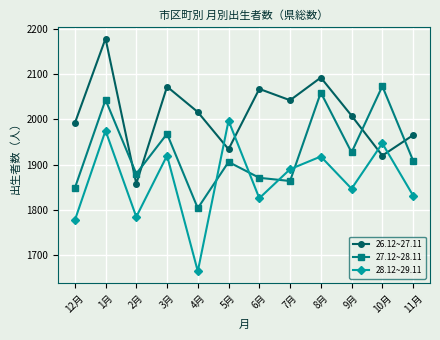

What is the label of the 6th point from the right?

6月